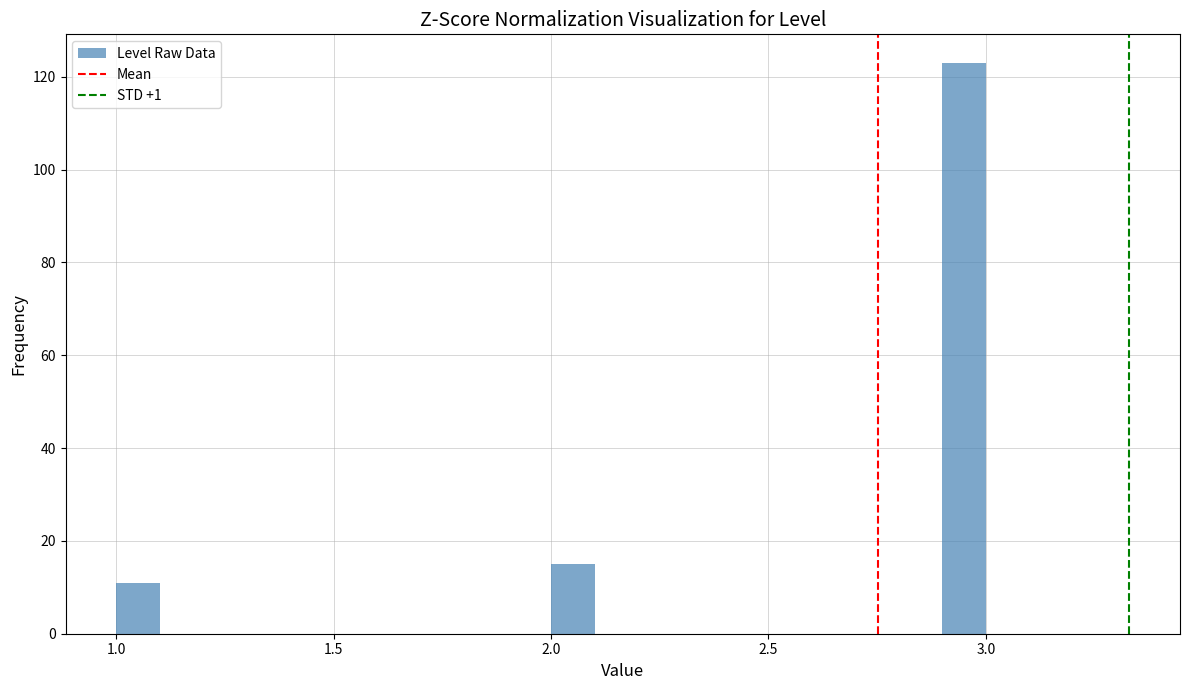

Read against the x-axis, roughly where is the centre of the tallest bar?

2.95